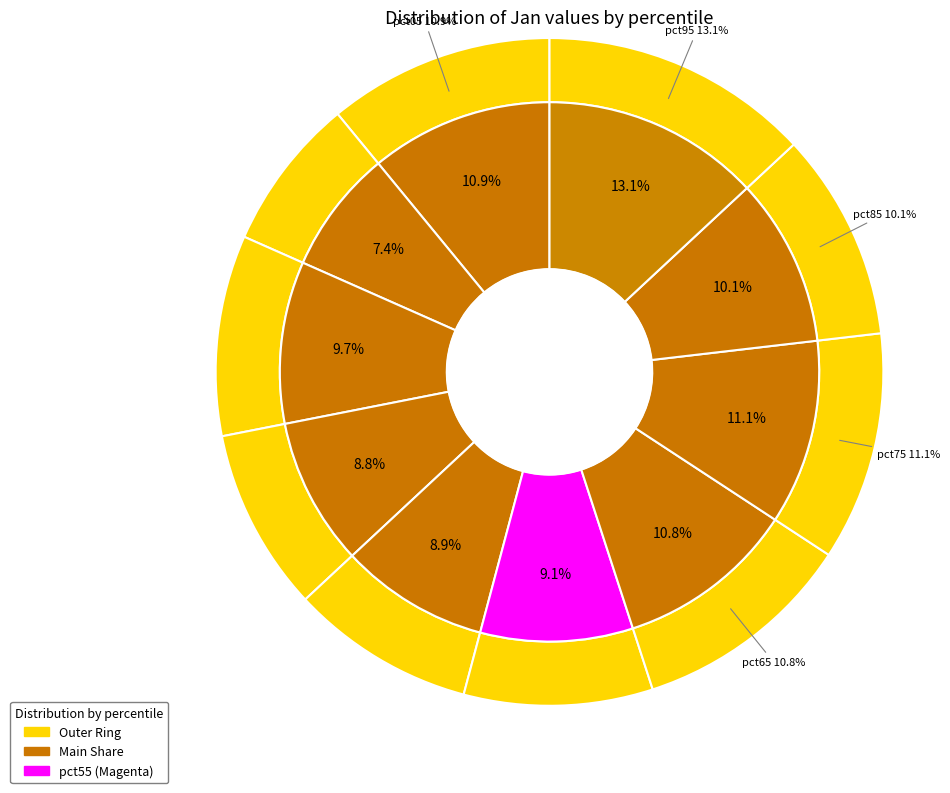

Do pct25 and pct15 together represent more than half of the pie?

No